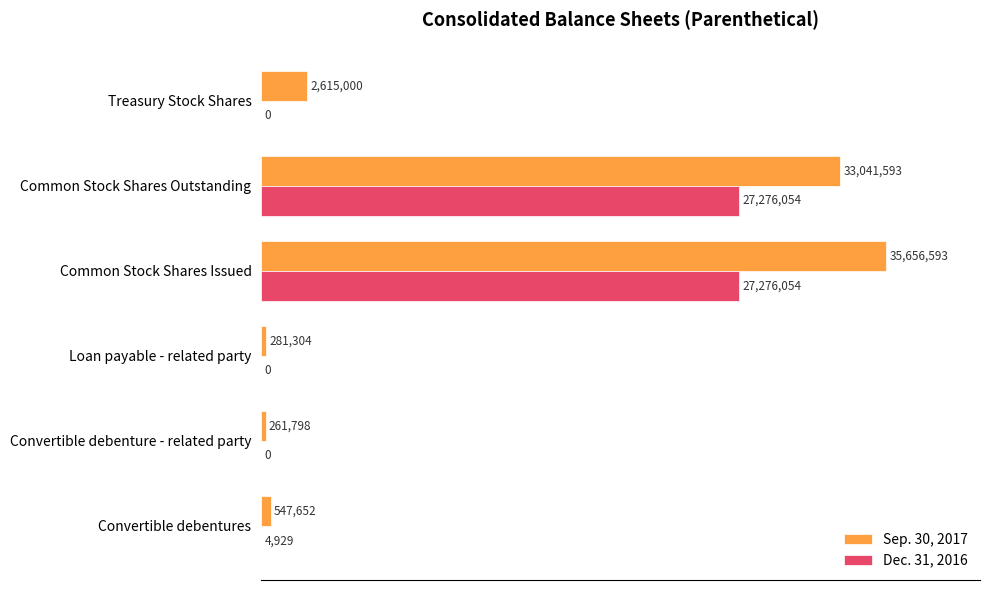

What are all the series names shown in the legend?

Sep. 30, 2017, Dec. 31, 2016